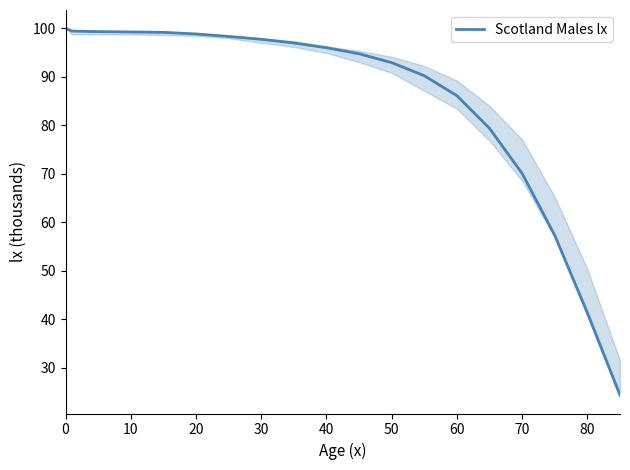

What is the minimum value shown in the chart?

24.3